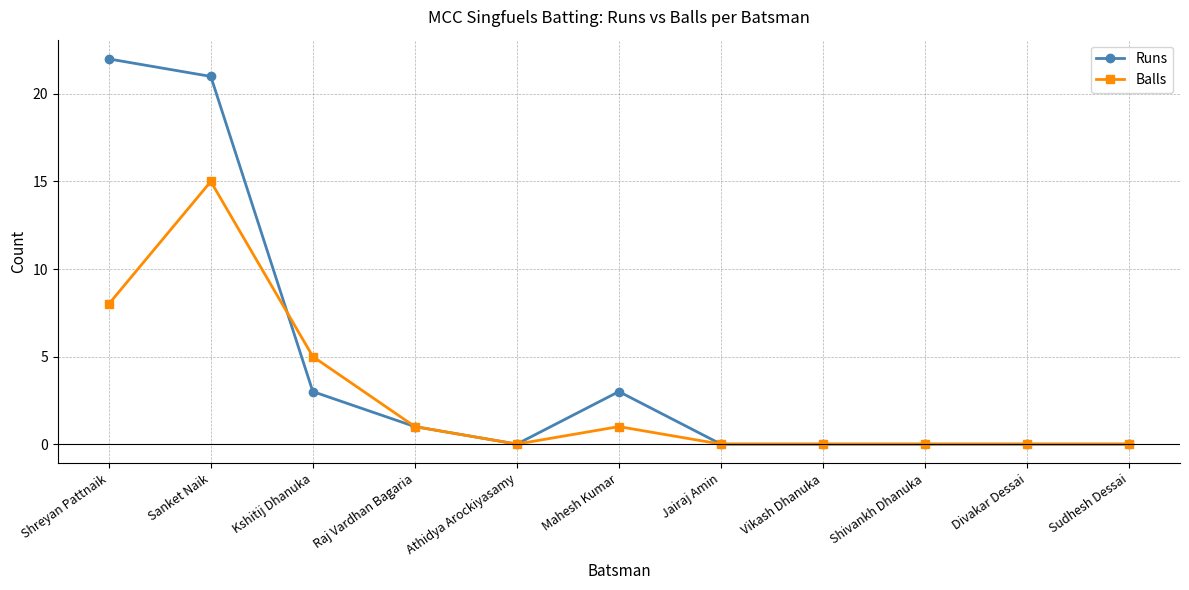

What is the difference between the second highest and minimum values in the Runs series?

21